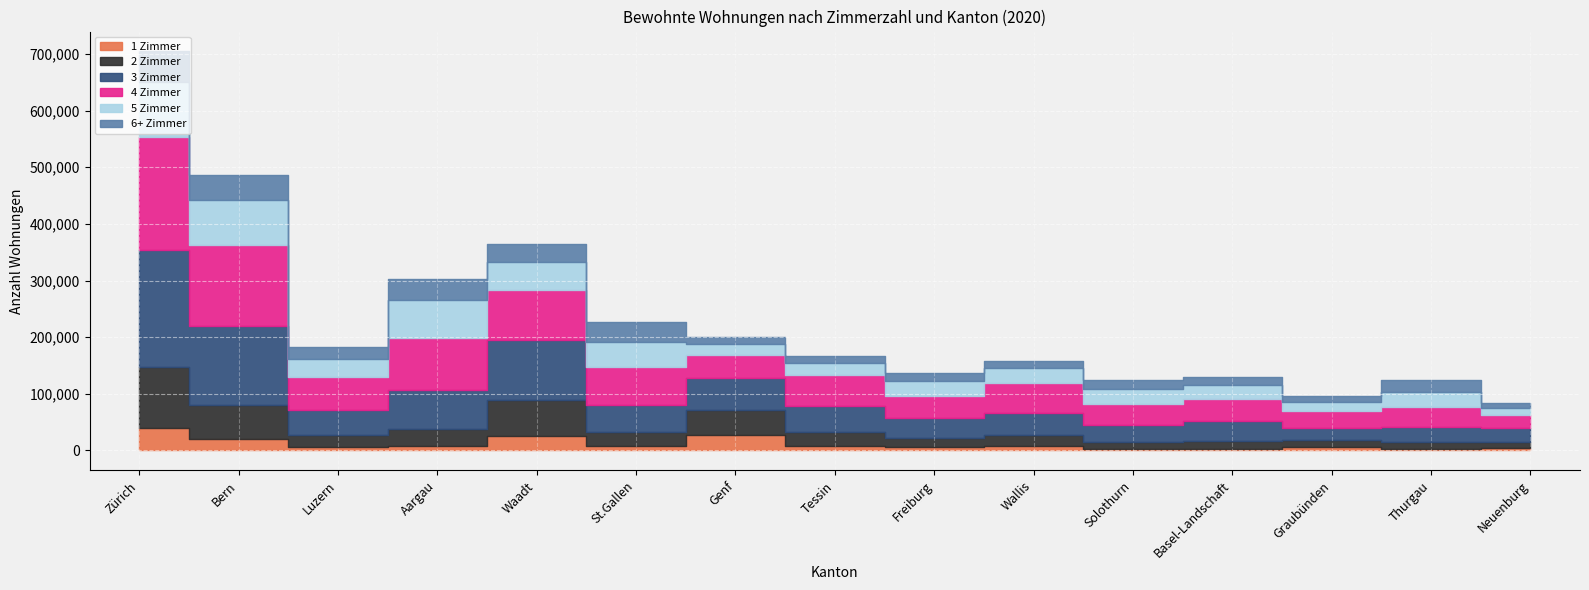

What is the spread (max minus min) of values at Luzern?

51609